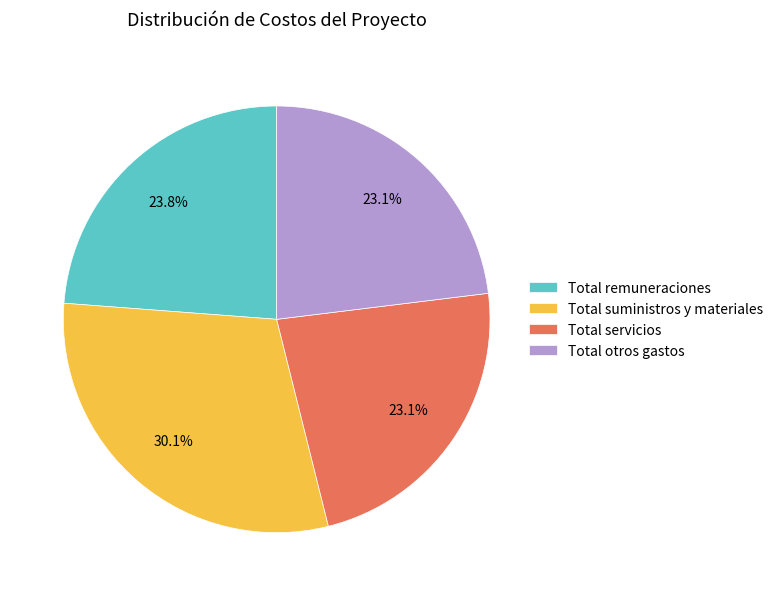

What is the largest slice in the pie chart?

Total suministros y materiales